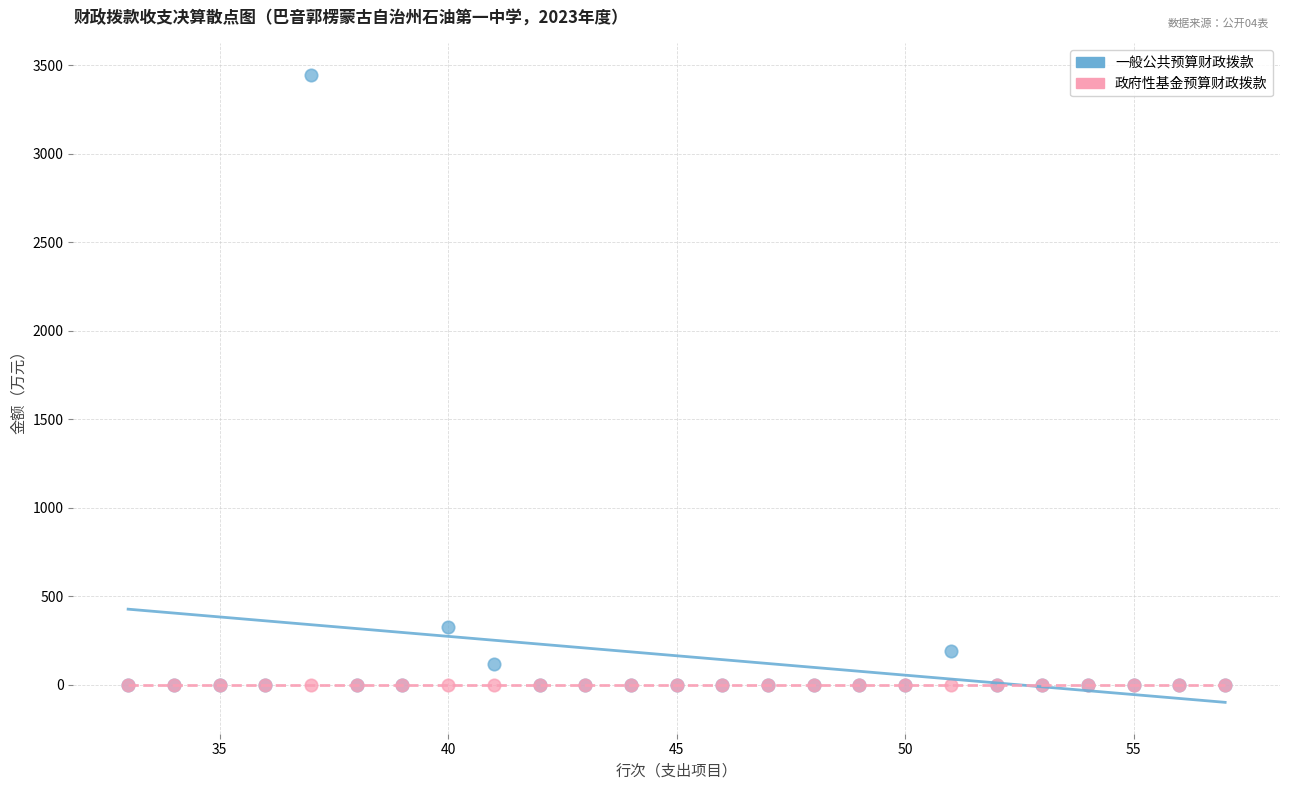

What are all the series names shown in the legend?

一般公共预算财政拨款, 政府性基金预算财政拨款